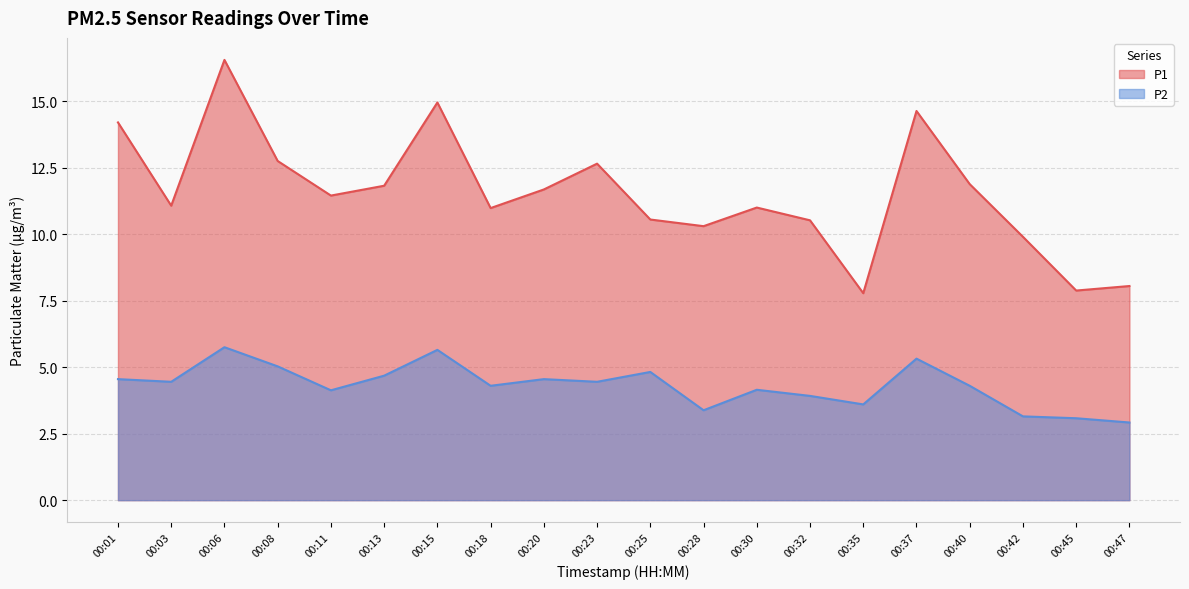

In P2, how many points are lower than both neighbors (excluding endpoints)?

6